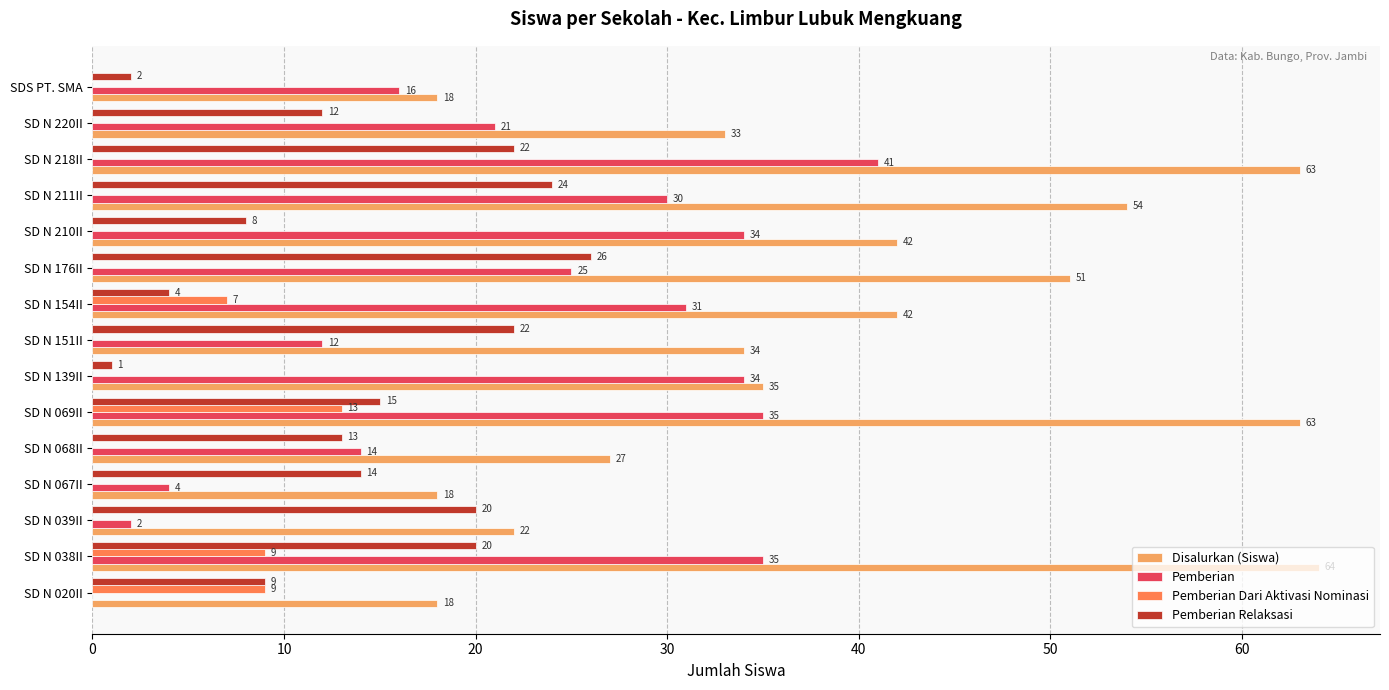

At which label is Pemberian Relaksasi closest to 13?

SD N 068II